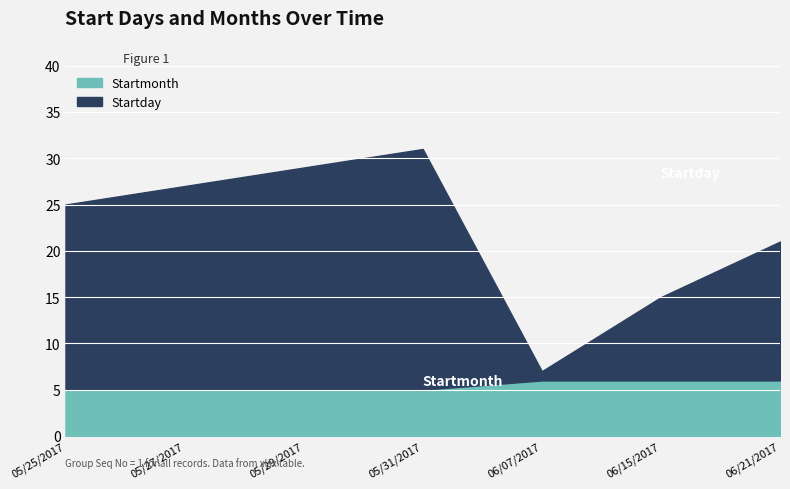

True or false: Startday and Startmonth cross at least once.

False